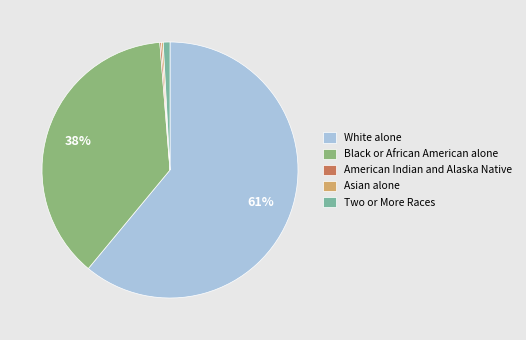

True or false: Two or More Races accounts for 7% of the total.

False